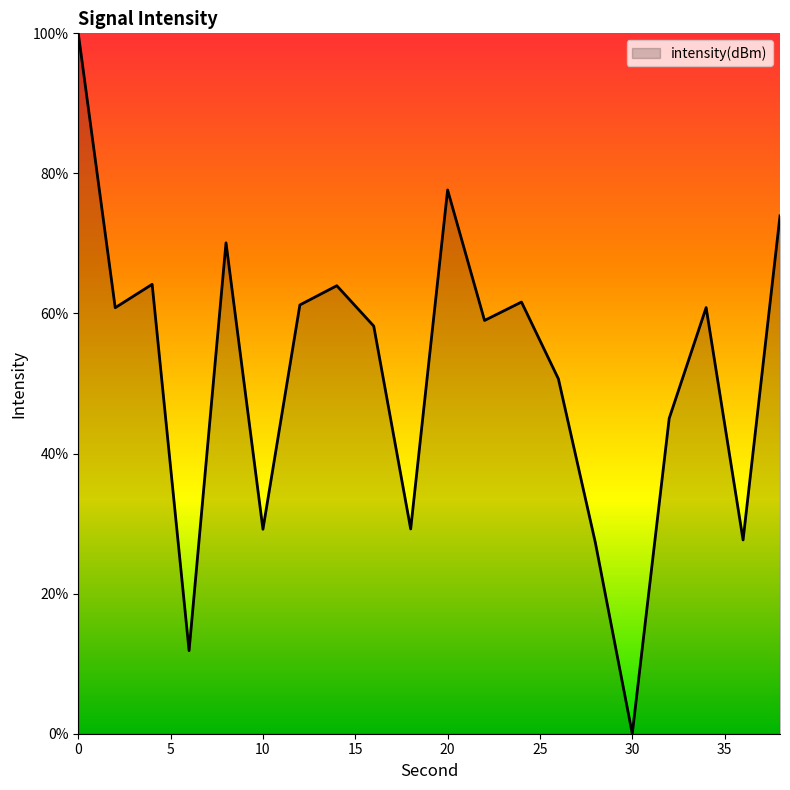

What is the greatest value displayed?

100.0